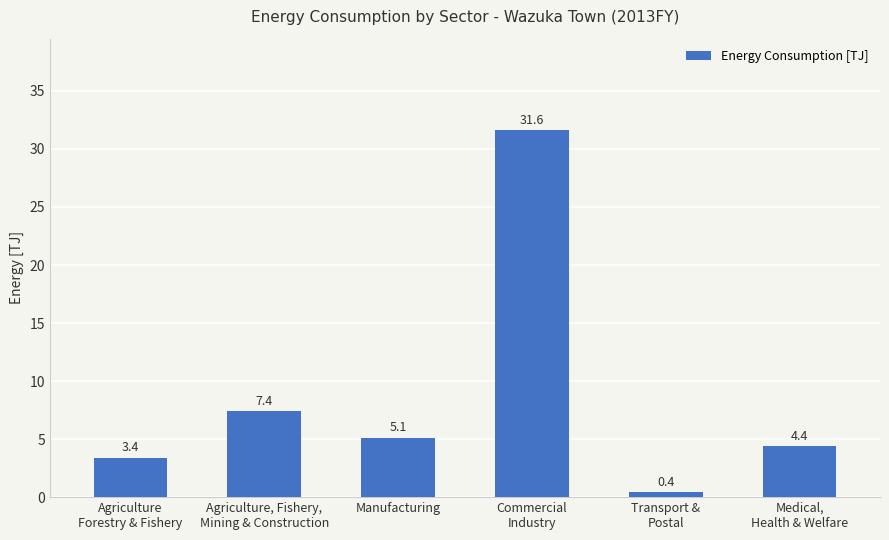

What is the difference between the second highest and second lowest values?

4.0